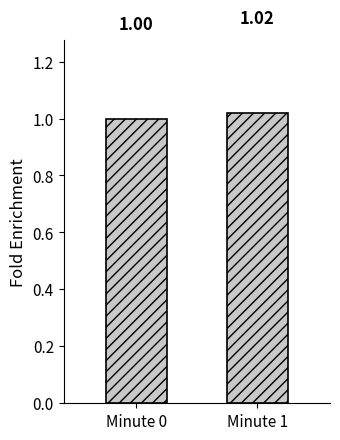

Count the values in the range 1 to 2.

2